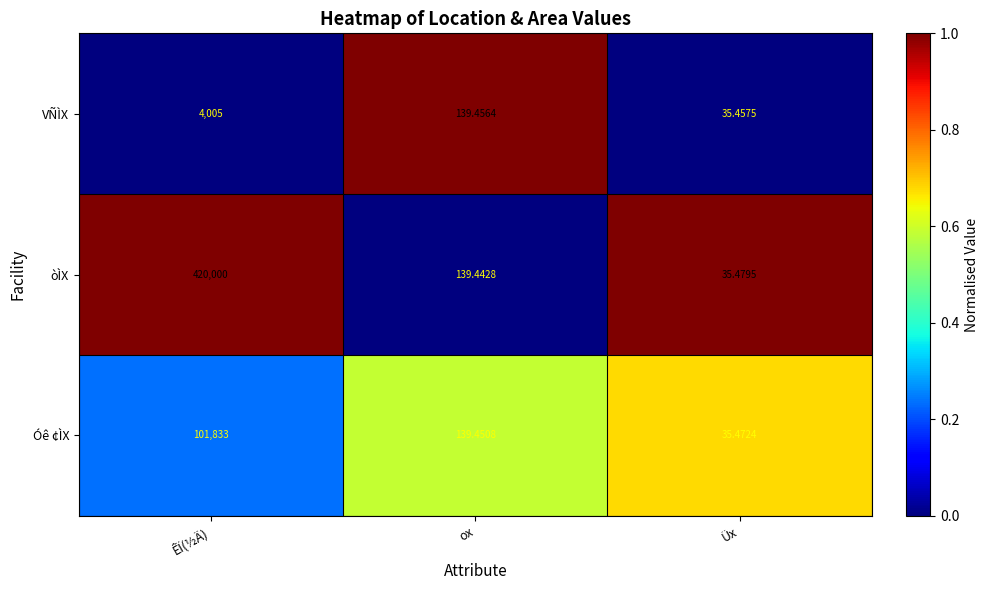

At which category does the chart reach its minimum across all series?

Üx